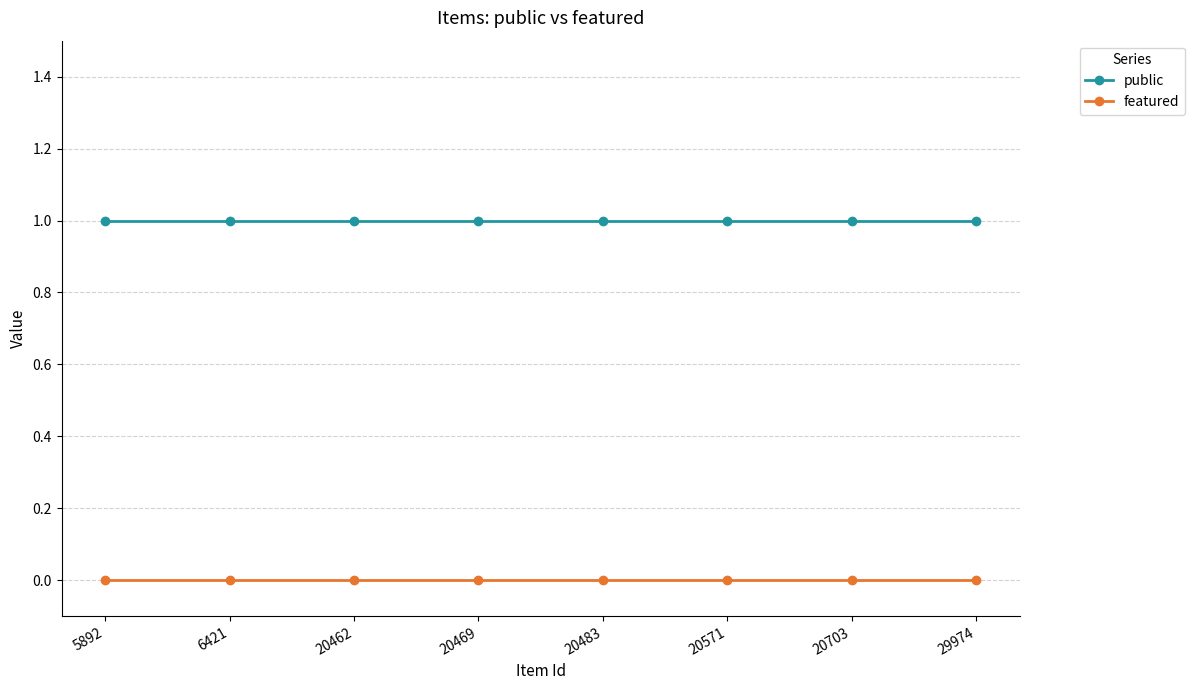

Rank the series by their average value, from lowest to highest.

featured, public